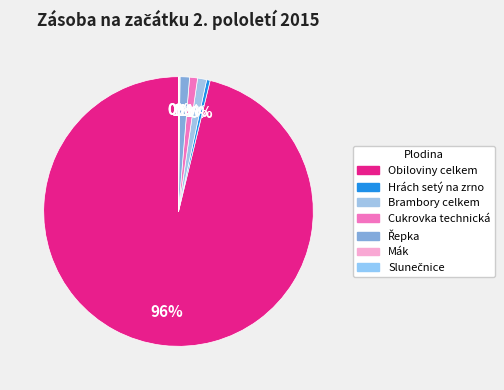

Is it true that Hrách setý na zrno is 0% of the pie?

True